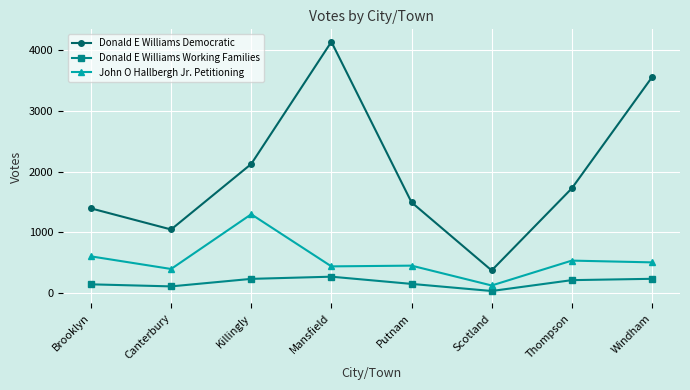

What is the maximum value shown in the chart?

4141